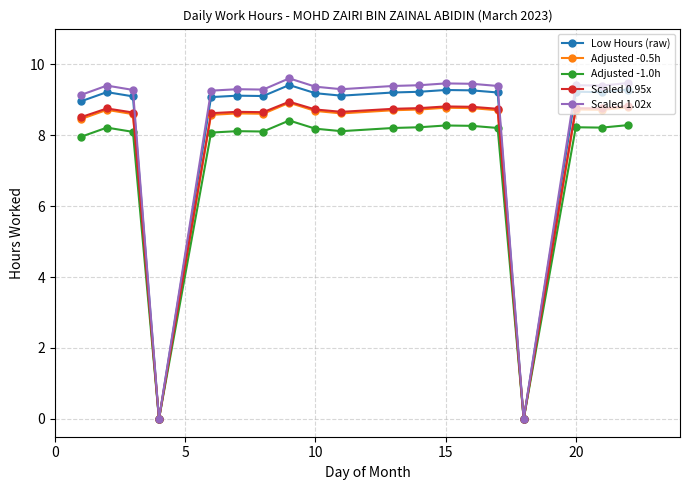

Which series has the largest range (max minus min)?

Scaled 1.02x